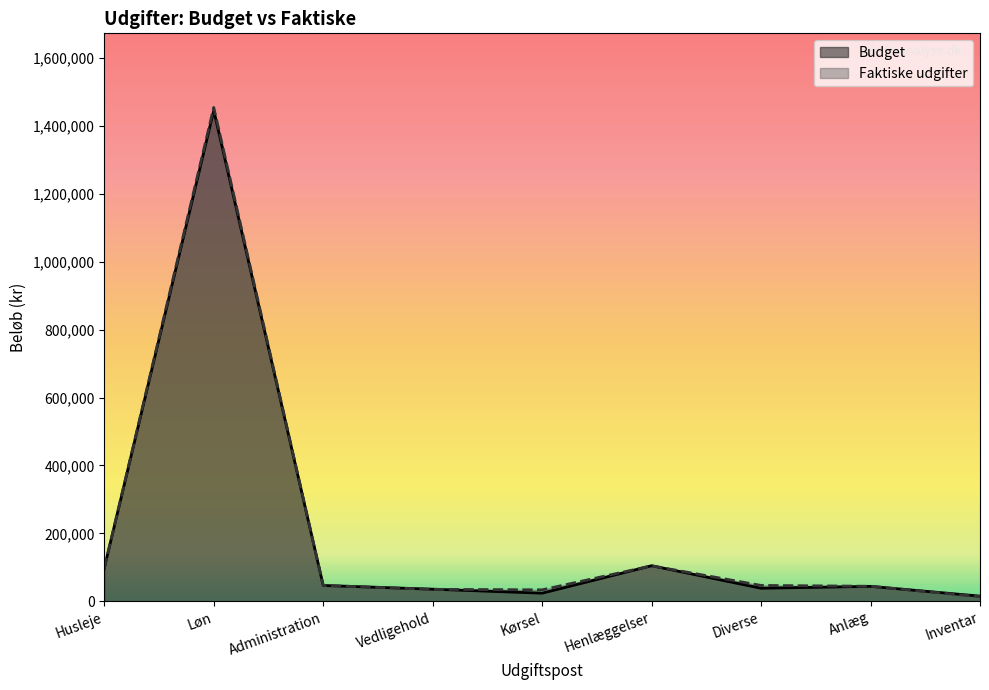

Does the chart have visible grid lines?

No